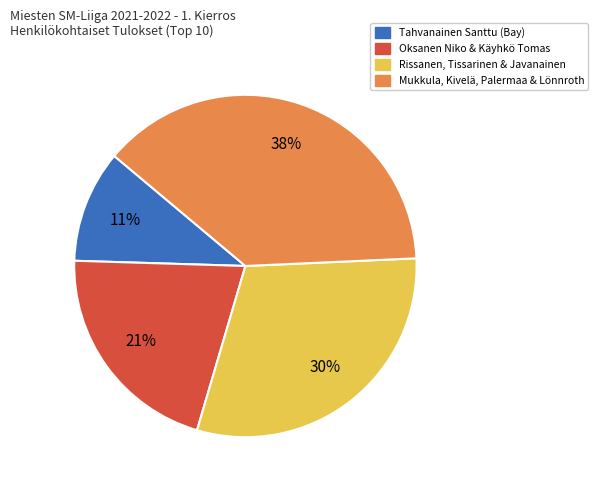

To the nearest percent, what is the average slice percentage?

25%